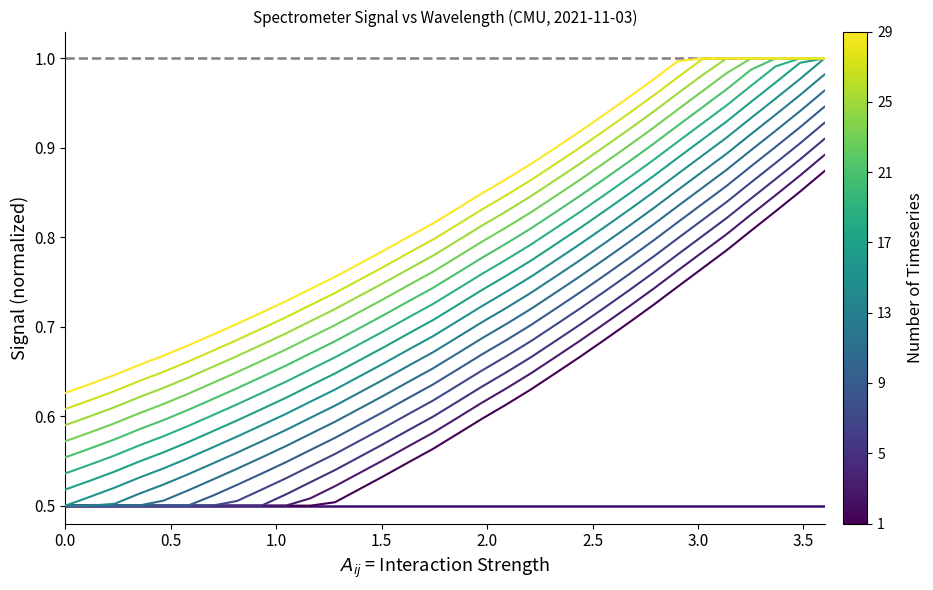

How many lines are shown in the chart?

15